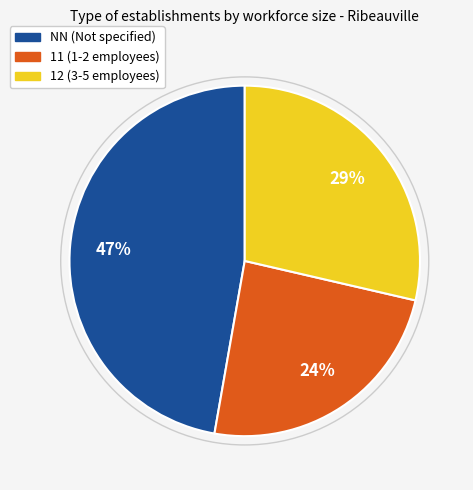

Is there any slice that represents more than half of the pie?

No